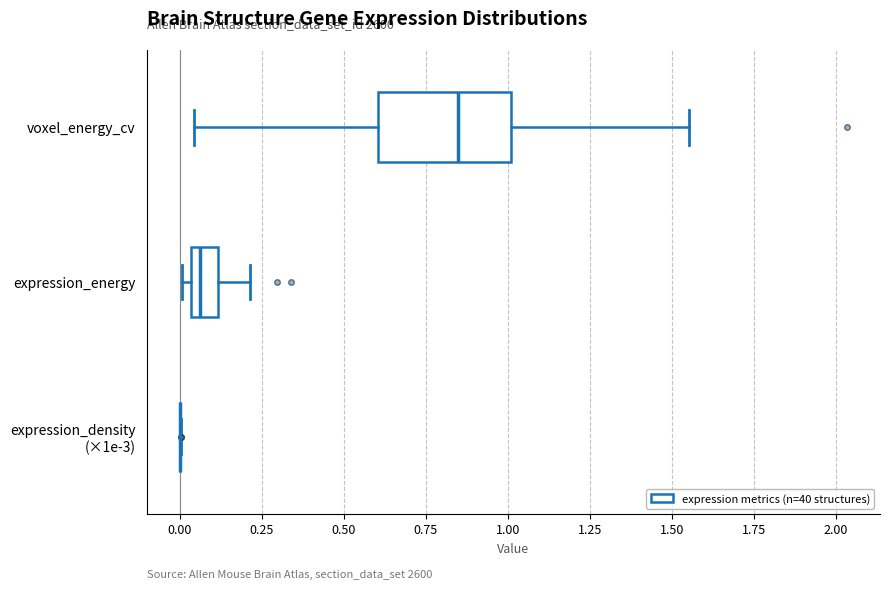

Where is the left edge of the box for voxel_energy_cv on the x-axis? The values are not printed on the chart, so give them approximately, as read against the axis.

0.60